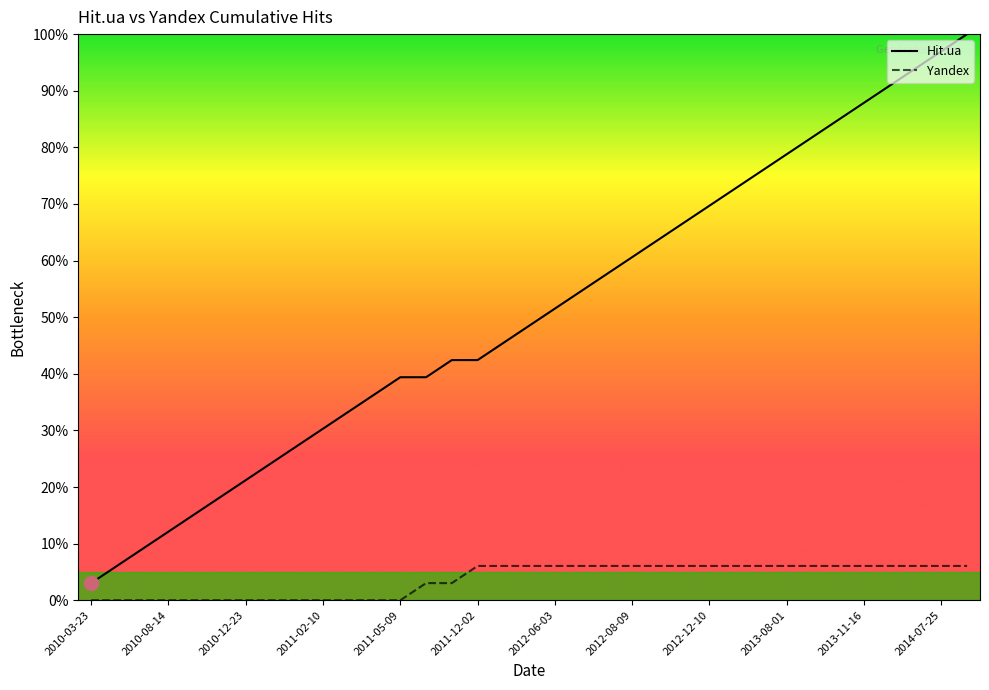

Which series has the largest total across all categories?

Hit.ua